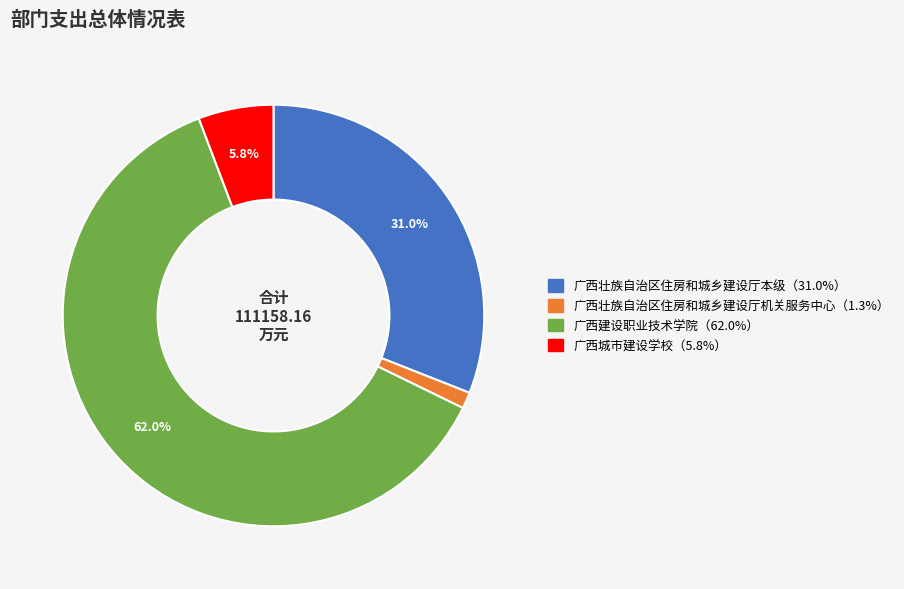

Does 广西建设职业技术学院（62.0%） represent more than half of the total?

Yes